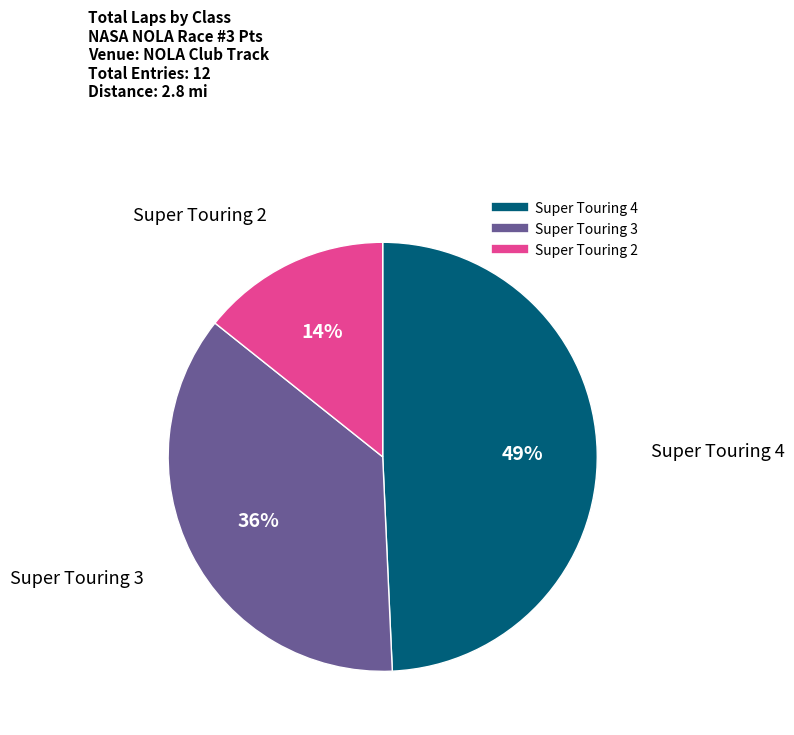

Is there a majority slice in this chart?

No